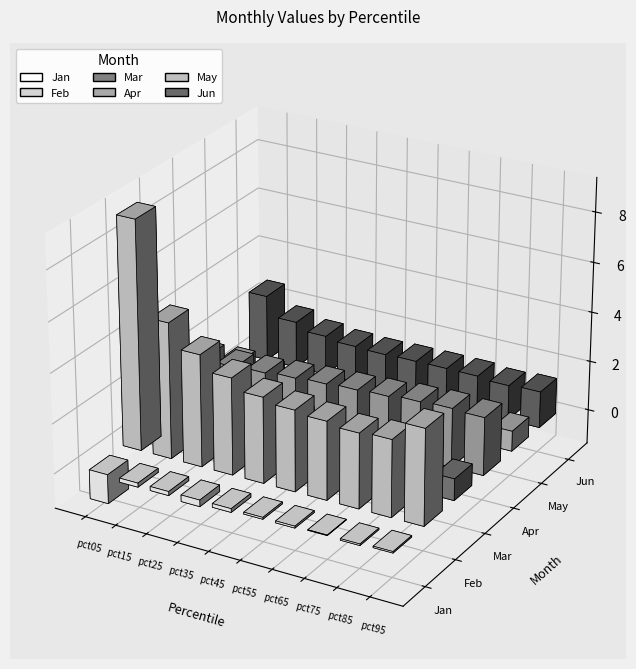

What are all the series names shown in the legend?

Jan, Feb, Mar, Apr, May, Jun